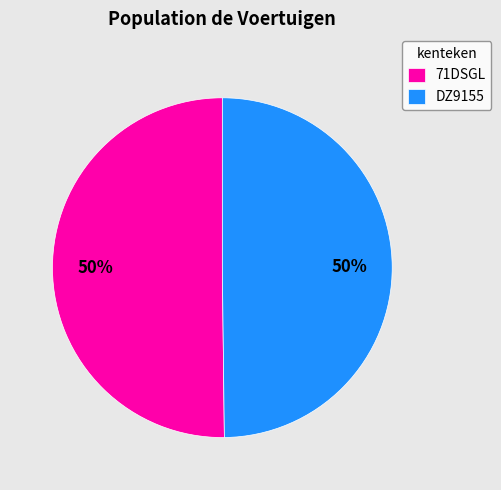

Count the number of slices in the pie.

2